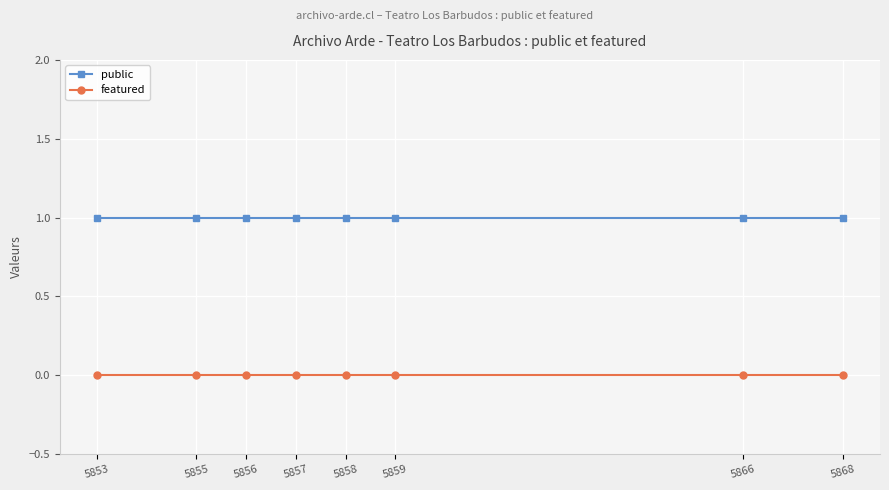

What is the value of the public point at the 7th from the left?

1